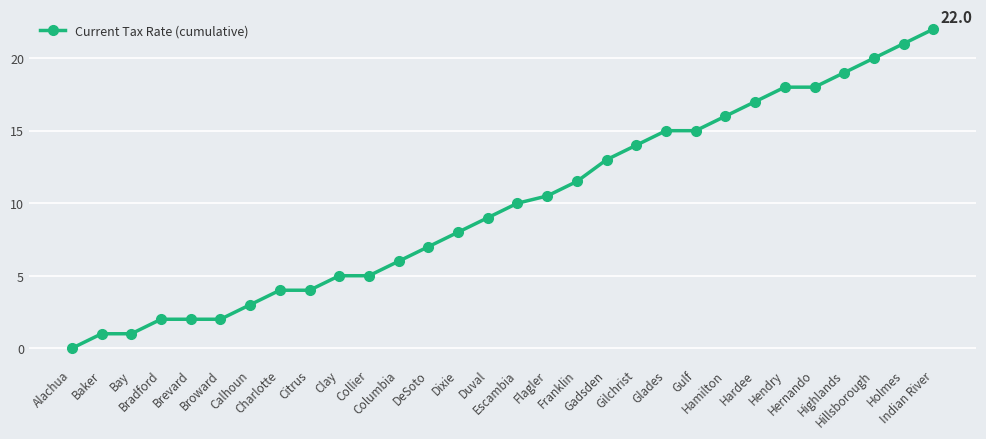

Which label corresponds to the smallest value in the chart?

Alachua